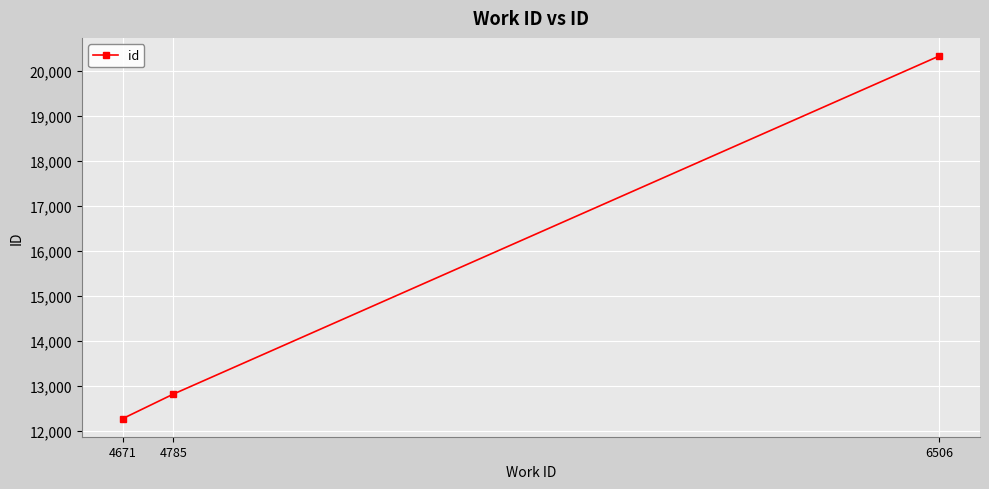

At which label is the value closest to 16299?

4785